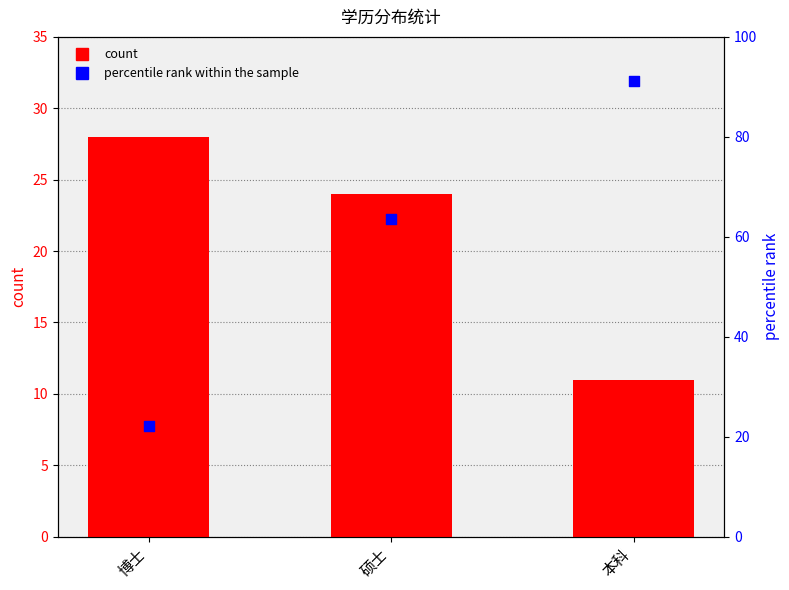

Which series contains the lowest Y value?

count